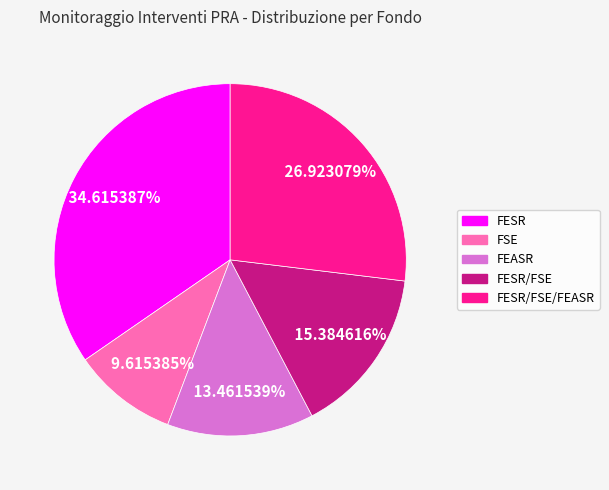

Is there any slice that represents more than half of the pie?

No